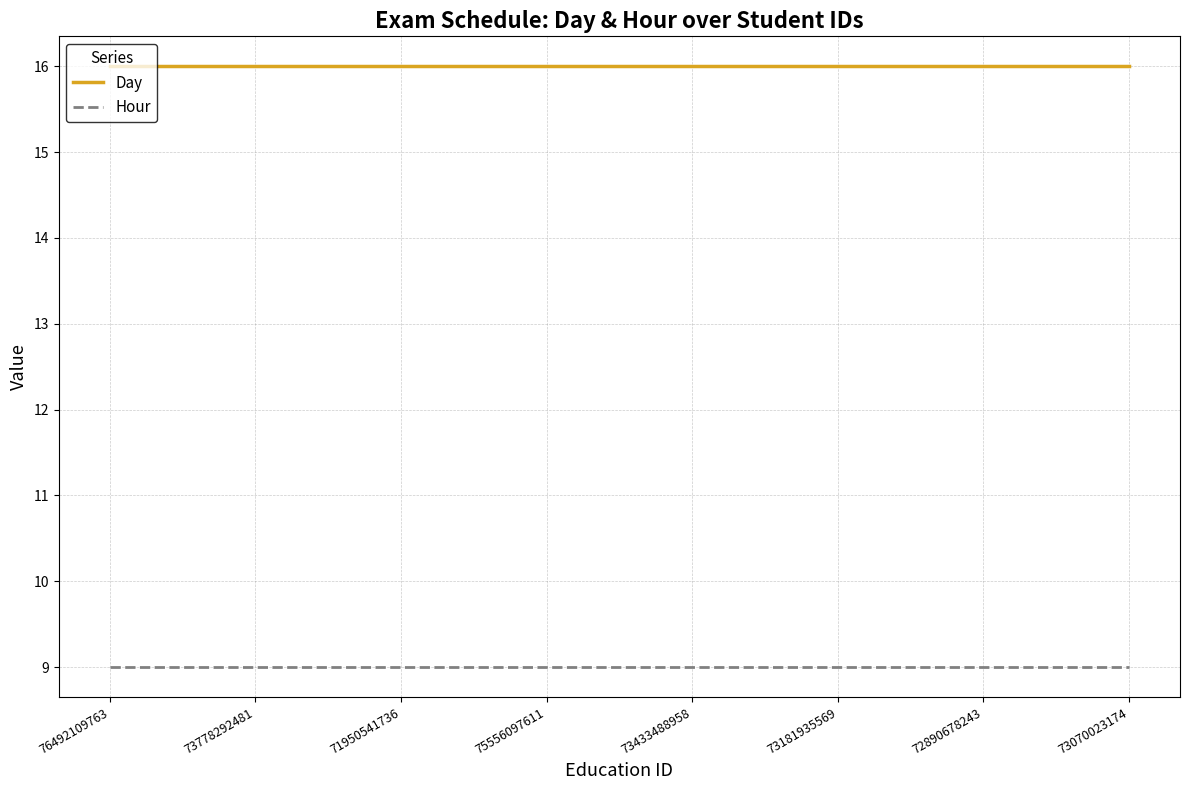

What position from the left is 73070023174?

8